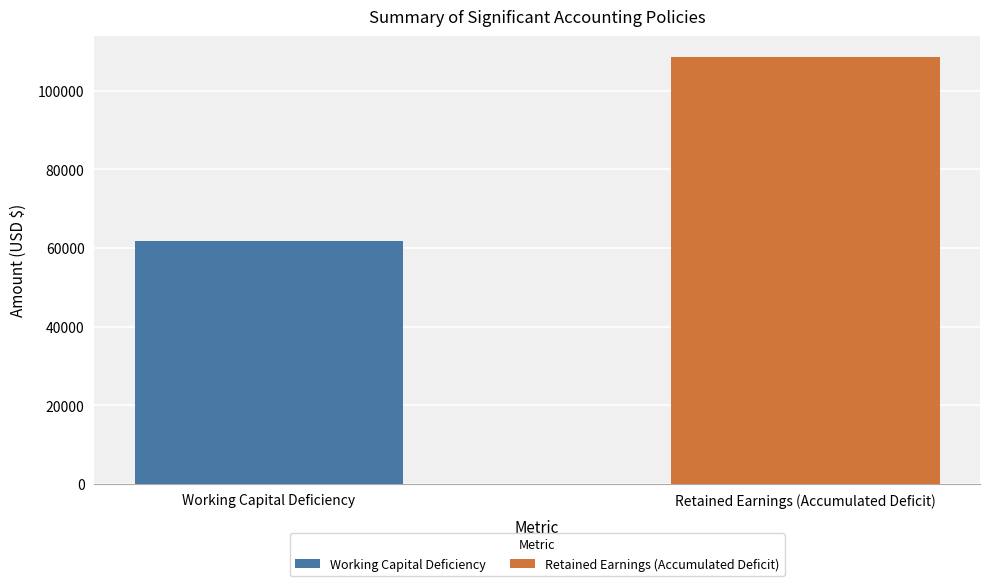

Which series has the largest range (max minus min)?

Working Capital Deficiency